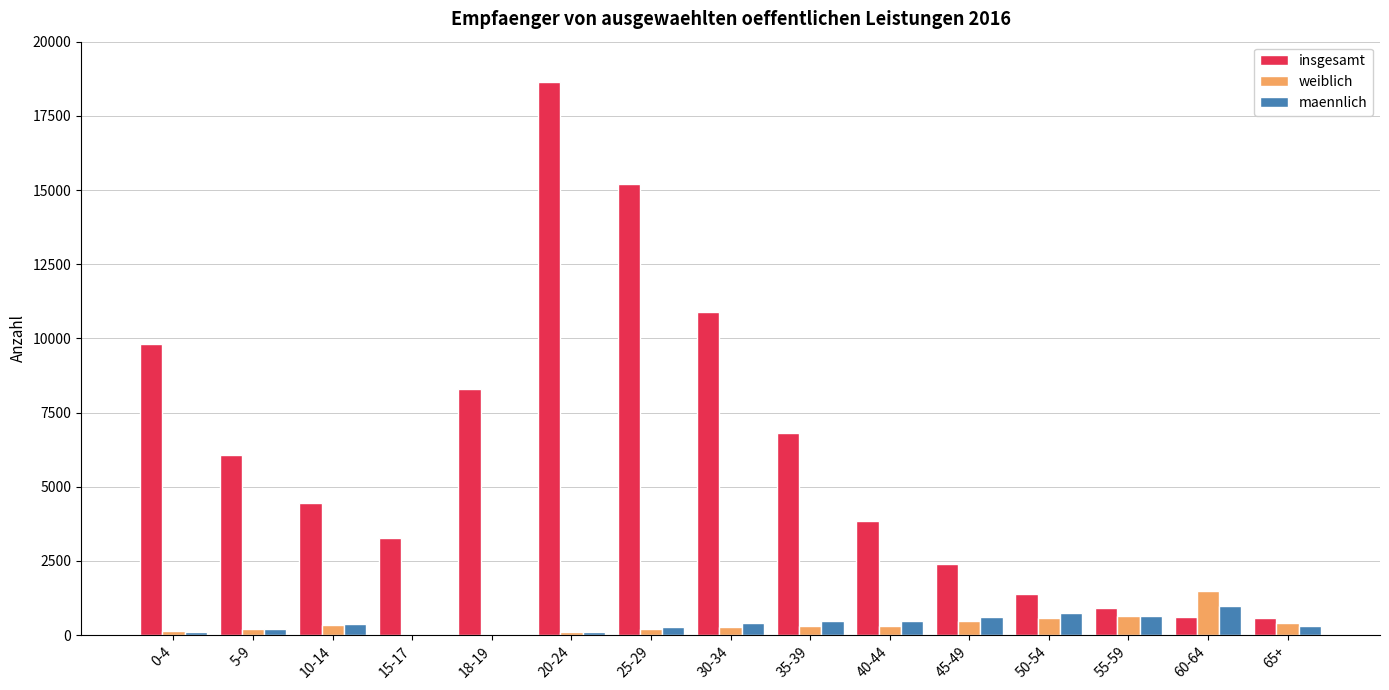

The value of insgesamt at 55-59 is 914. True or false?

True